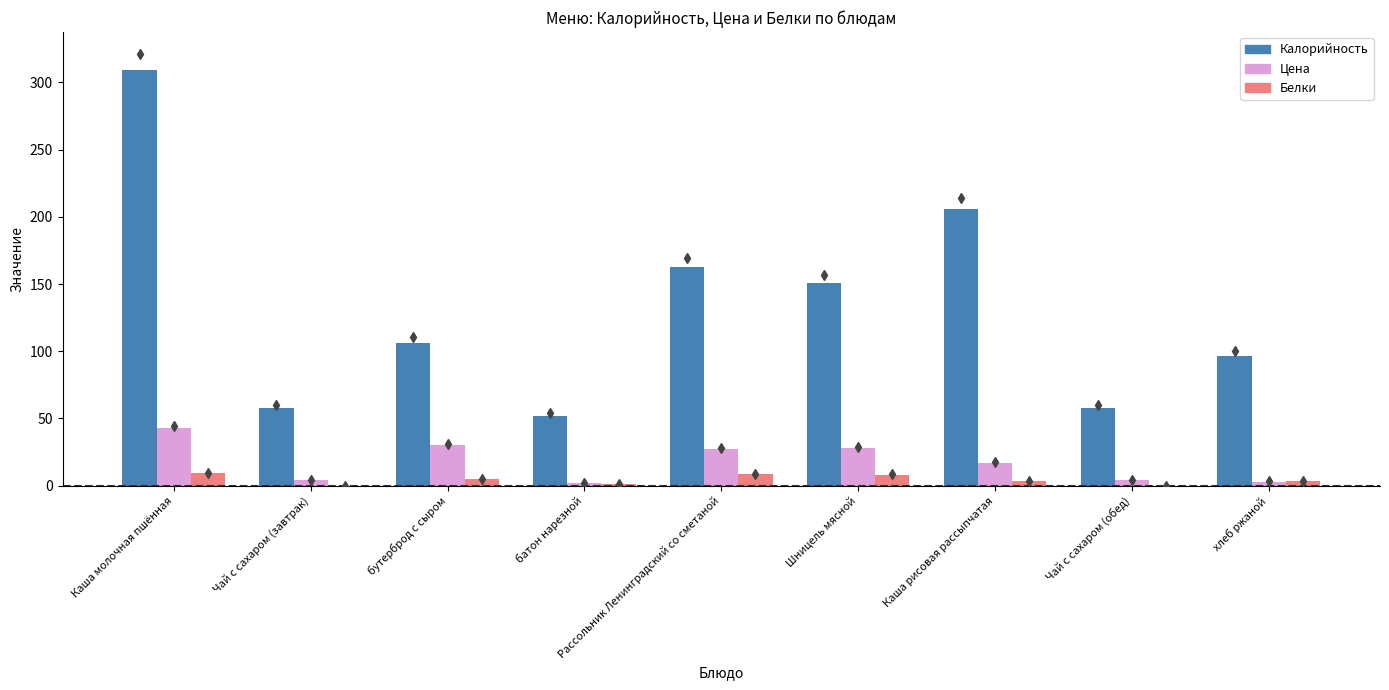

Between бутерброд с сыром and Каша рисовая рассыпчатая, which series saw the biggest shift?

Калорийность